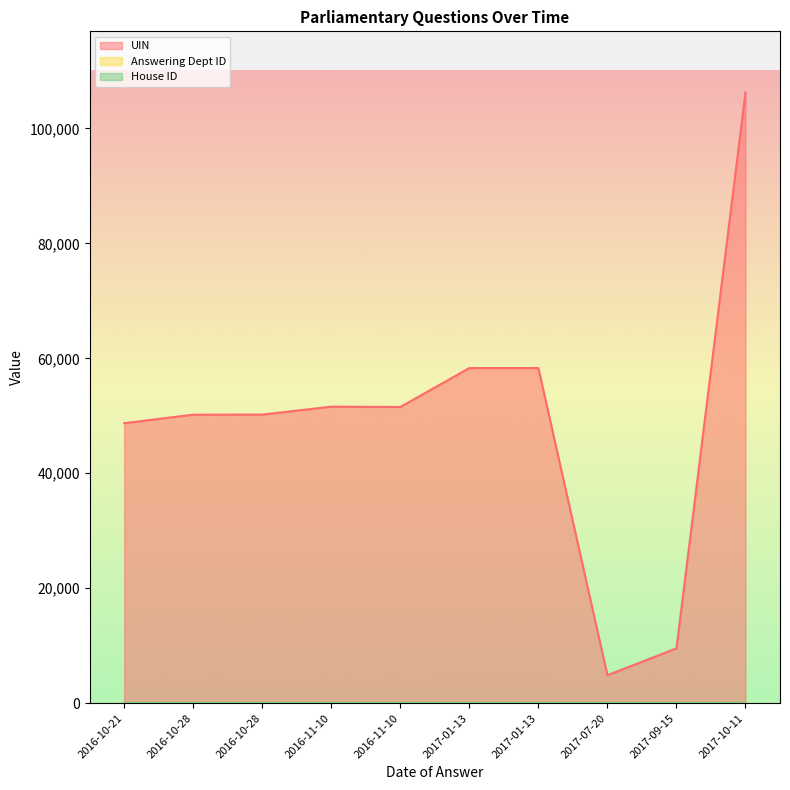

The value of UIN at 2016-11-10 is 69947. True or false?

False